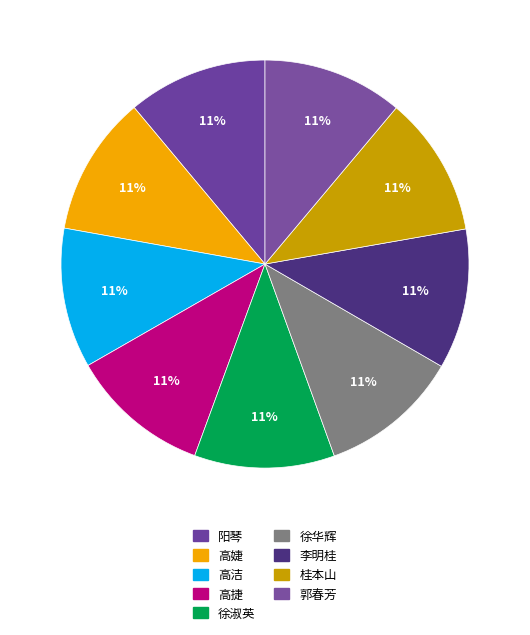

What is the ratio of the value at 阳琴 to the value at 徐华辉?

1.0